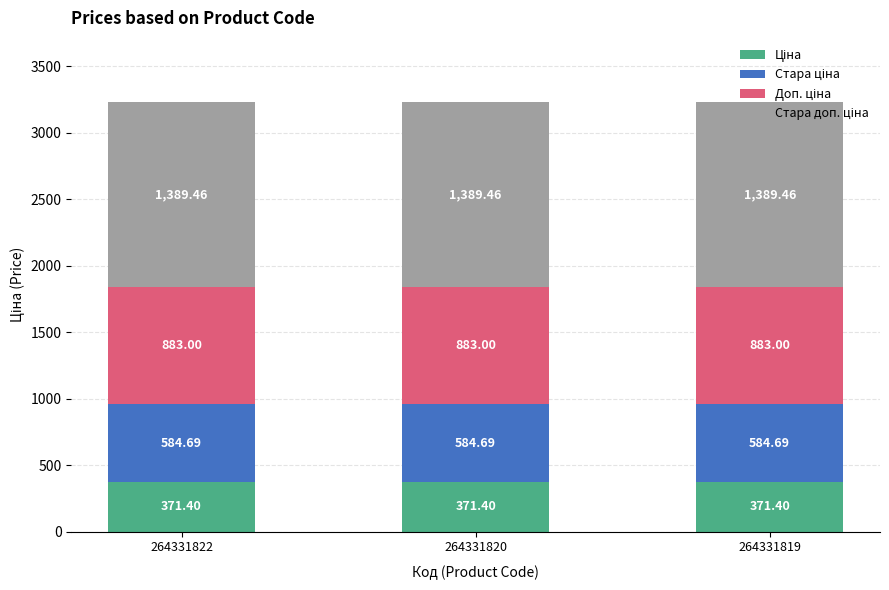

At how many categories does at least one series exceed 568?

3